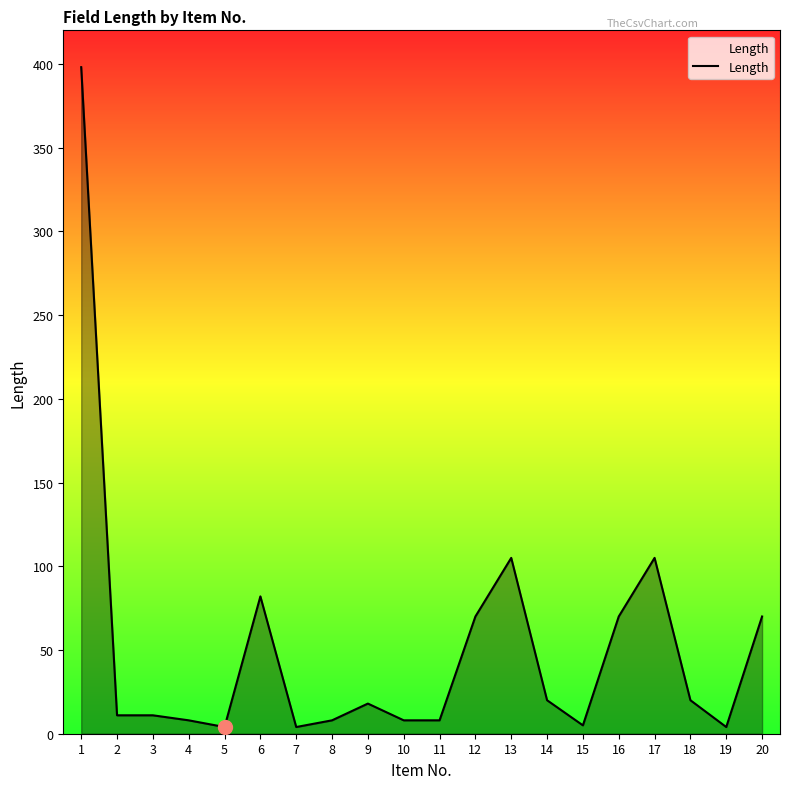

The chart shows a value of 70 at 20. True or false?

True